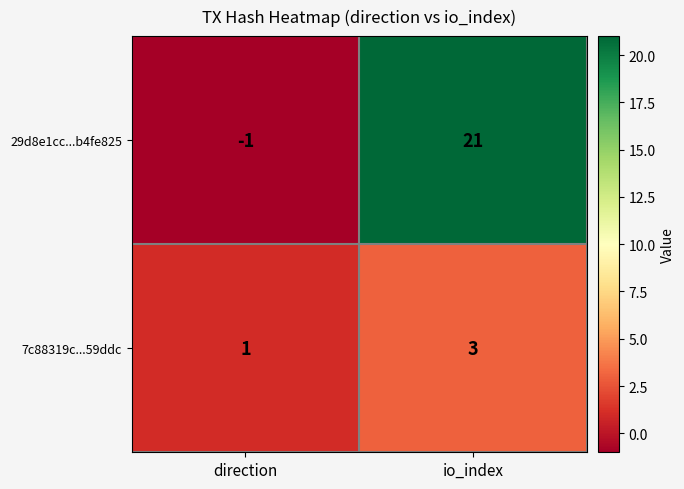

Which category has the highest value across all series?

io_index